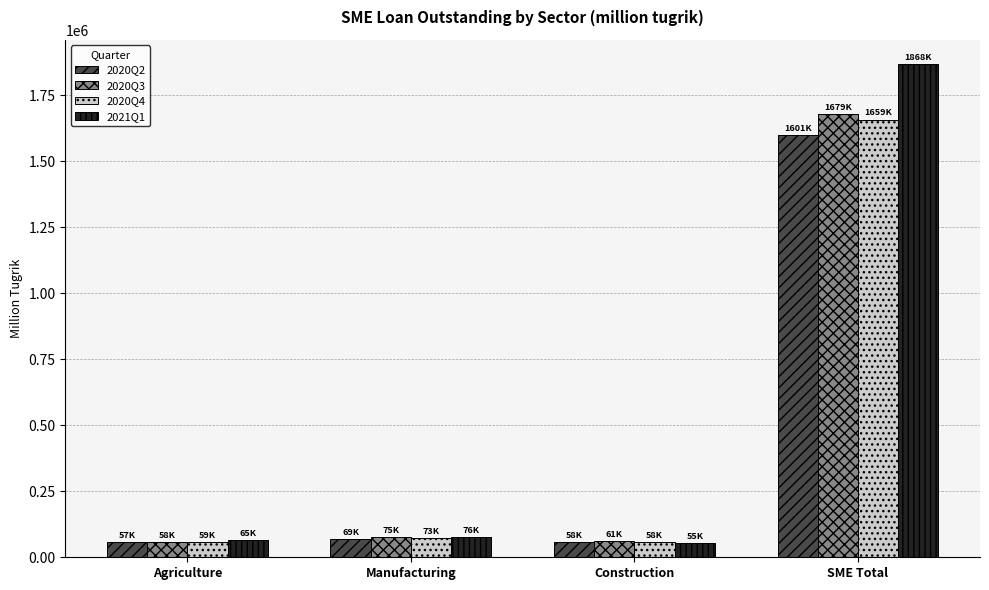

At which label does 2020Q2 first exceed 69147?

Manufacturing